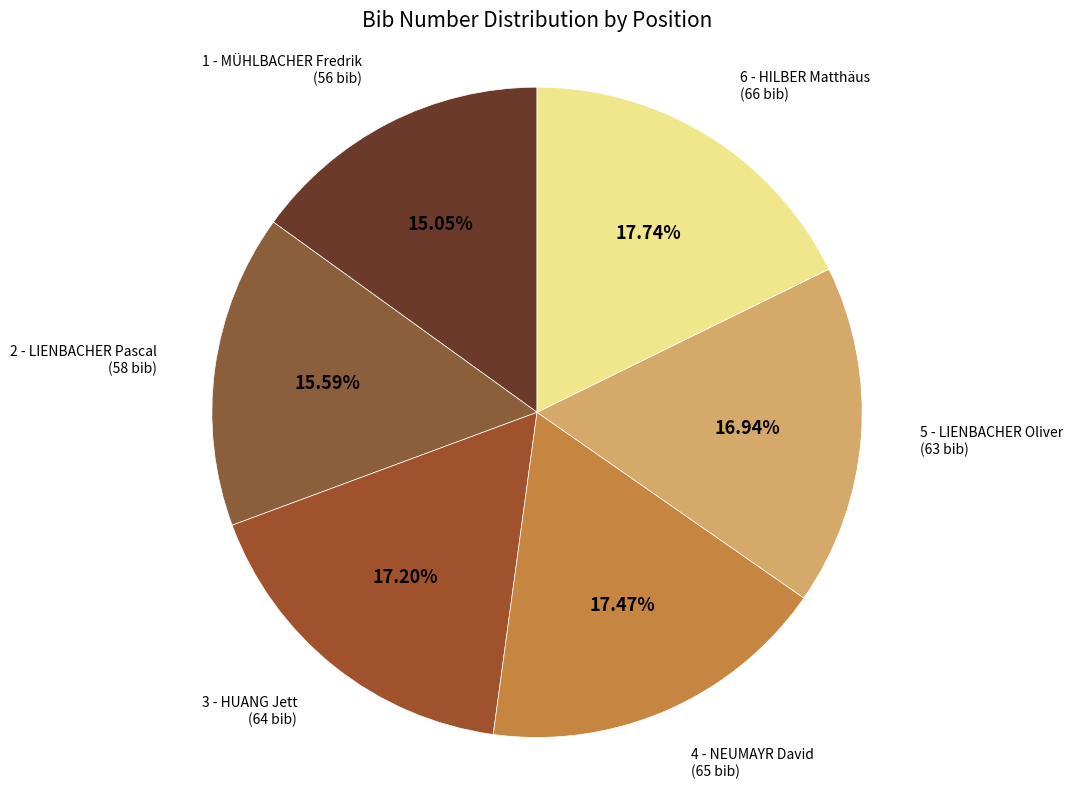

Which category has the smallest portion of the pie?

1 - MÜHLBACHER Fredrik